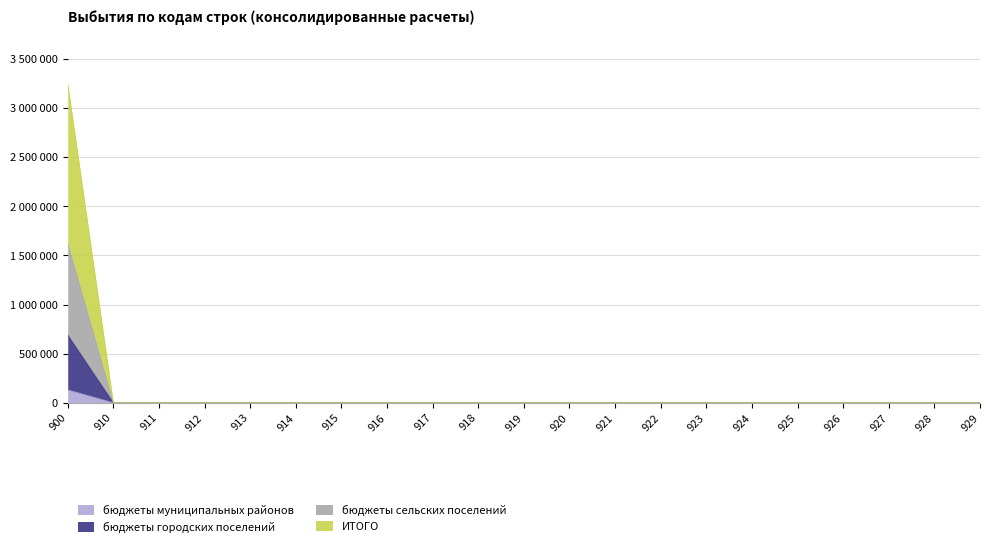

How many lines are shown in the chart?

4